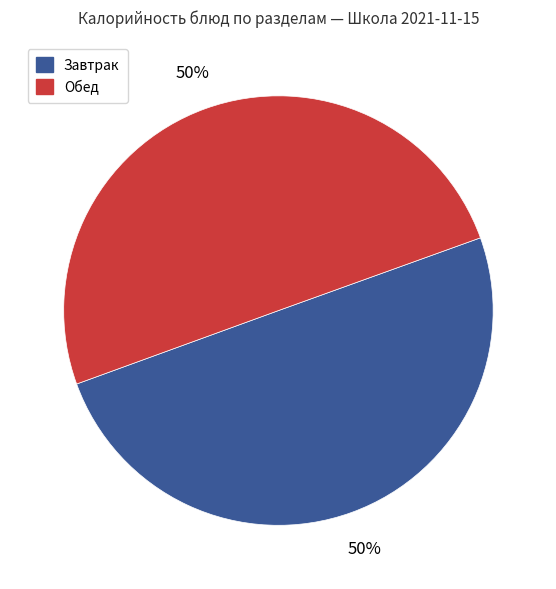

How many slices are in this pie chart?

2